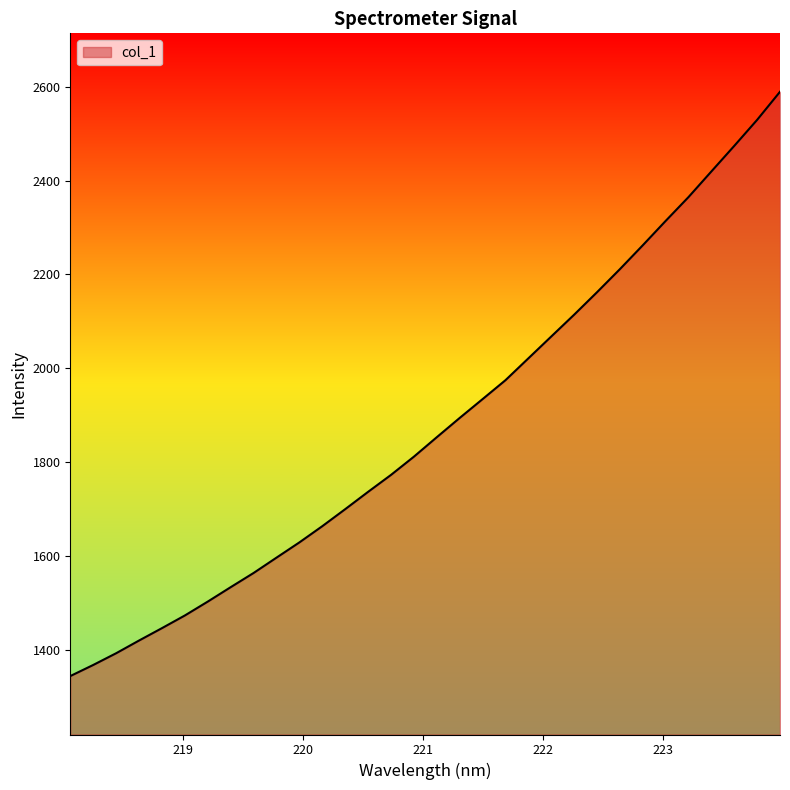

What is the smallest value displayed?

1343.6